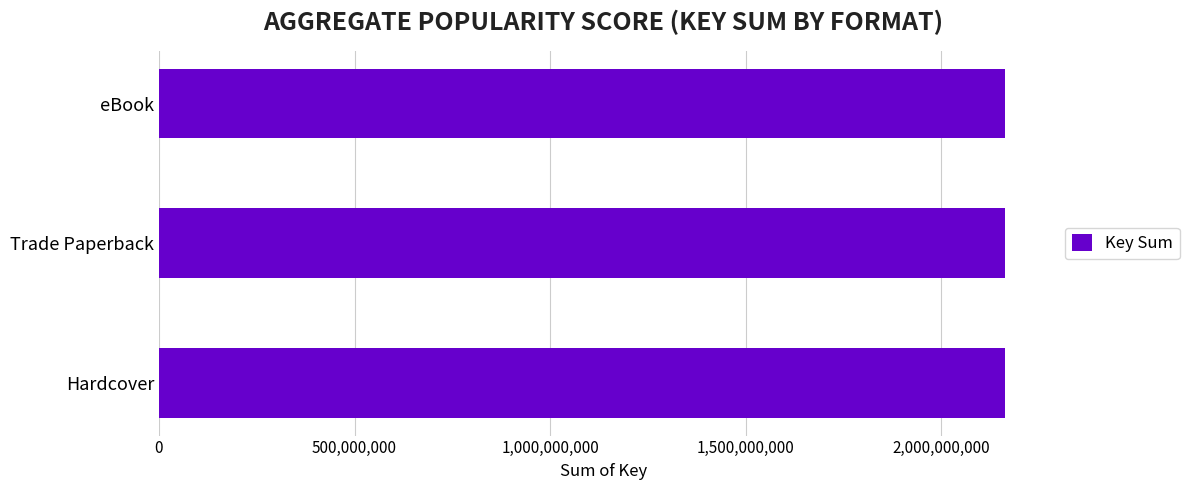

Are the bars grouped side by side (vs. stacked)?

No